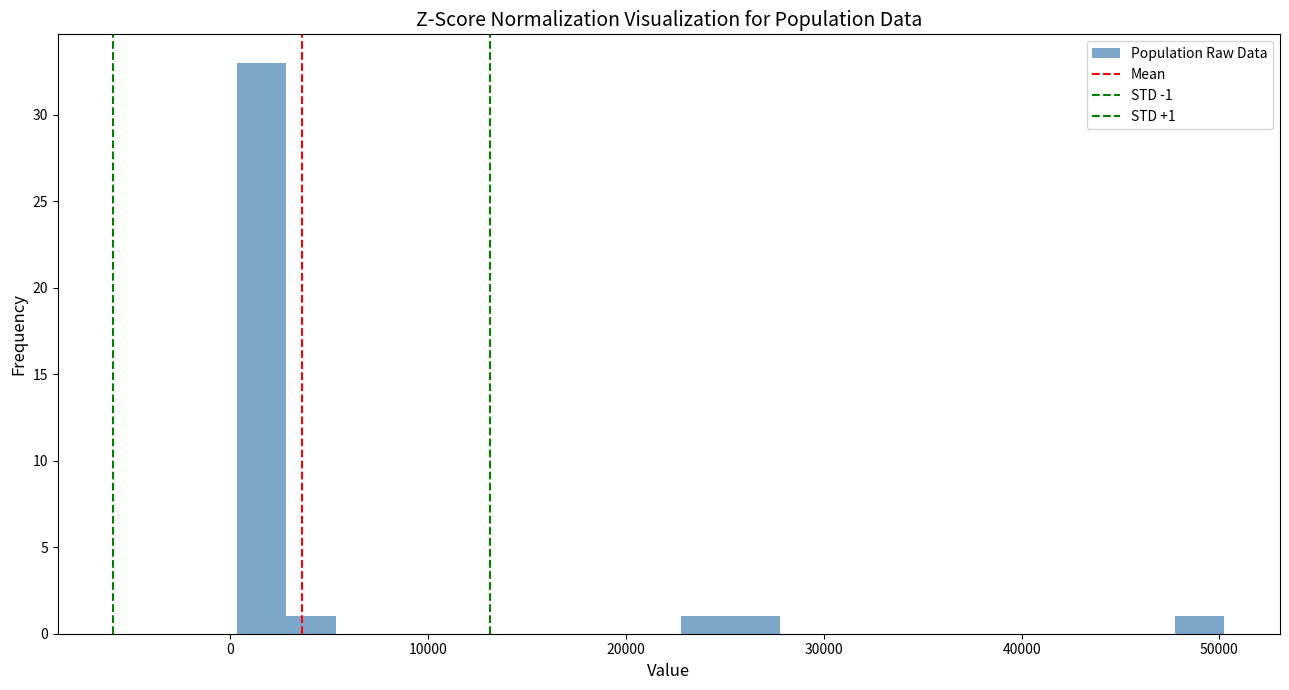

Around what value on the x-axis is the tallest bar? Give the approximate position of its centre, as read against the axis.

2000